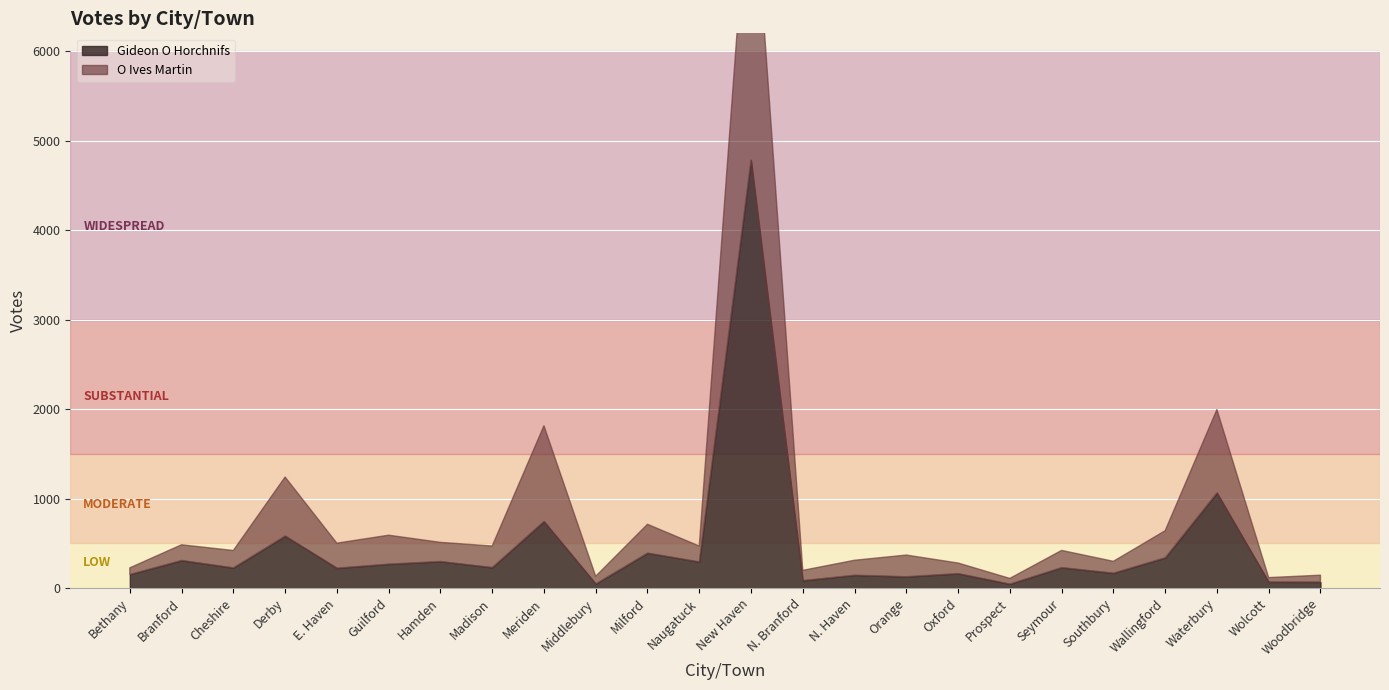

What is the difference between the highest and lowest values at Seymour?

37